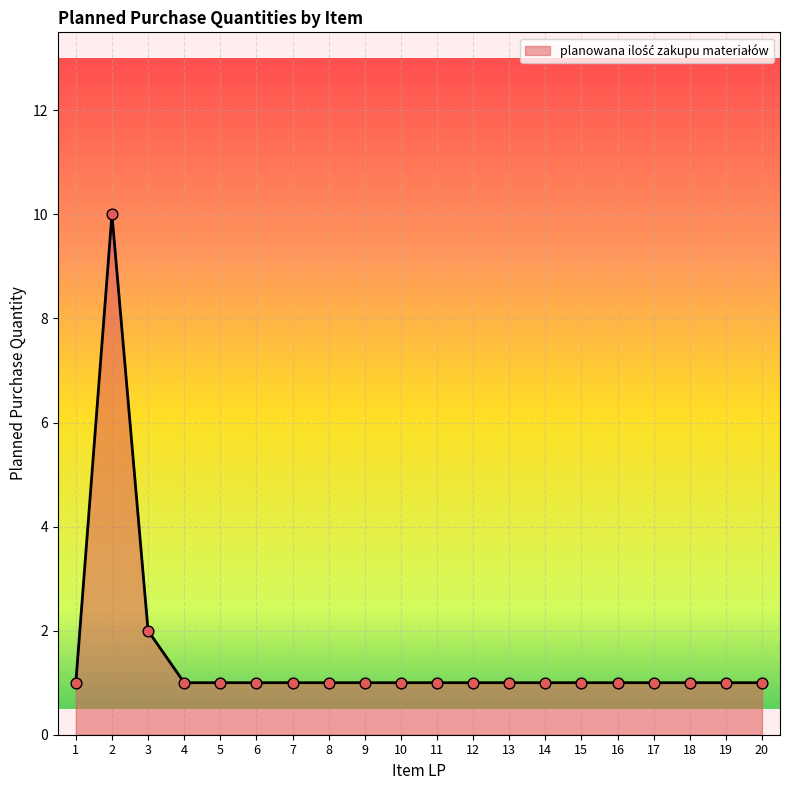

Approximately how many times larger is the value at 20 compared to 16?

1.0